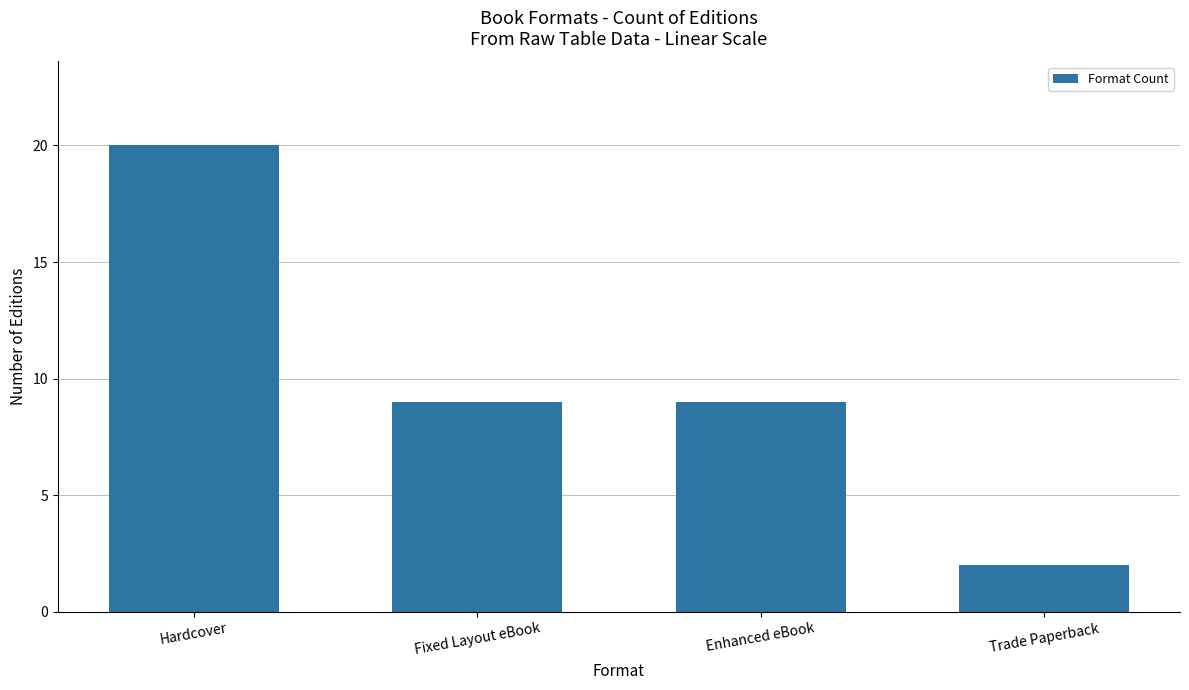

Approximately how many times larger is the value at Hardcover compared to Trade Paperback?

10.0